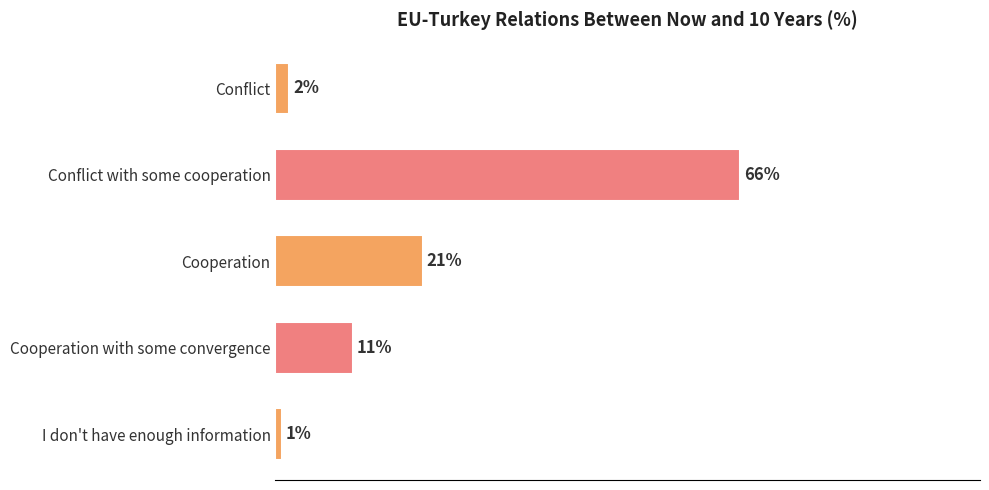

List the labels in order of value, smallest first.

I don't have enough information, Conflict, Cooperation with some convergence, Cooperation, Conflict with some cooperation